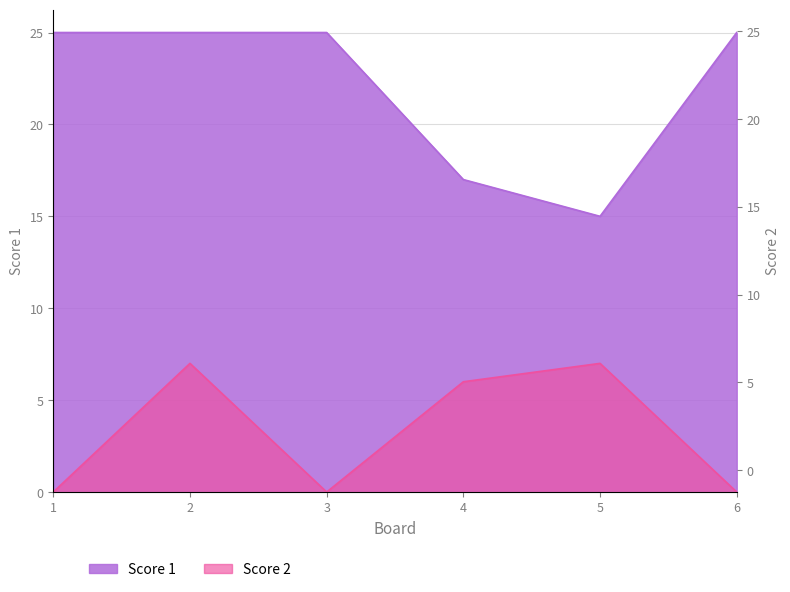

True or false: Score 2 and Score 1 cross at least once.

False